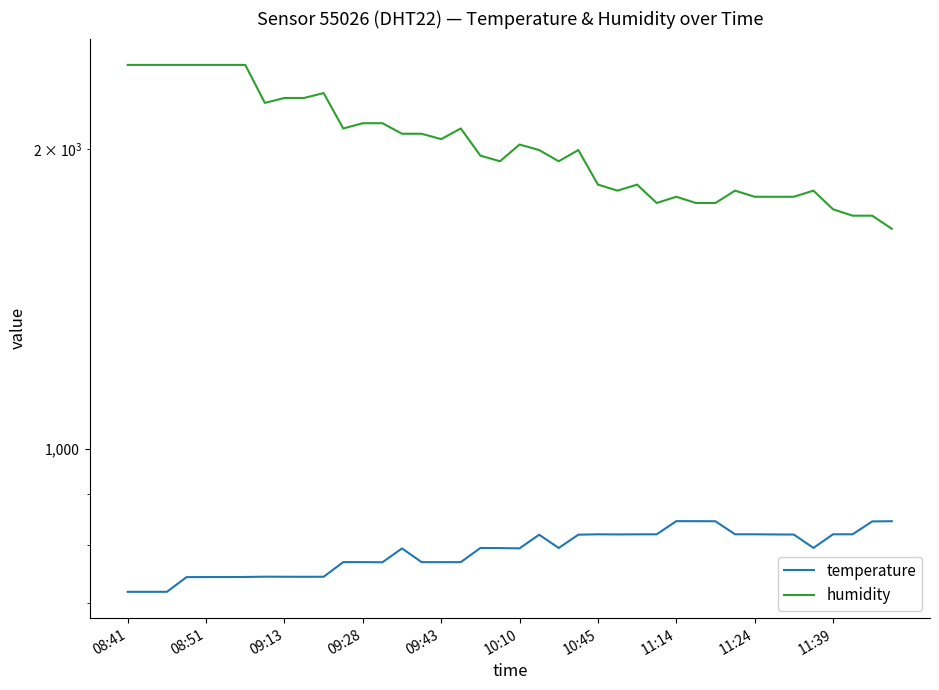

True or false: temperature and humidity intersect in this chart.

False